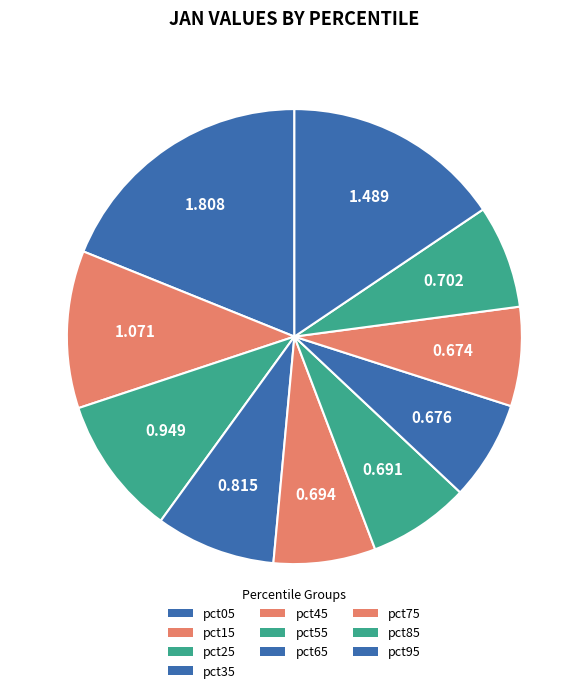

Is it true that pct85 is 2% of the pie?

False